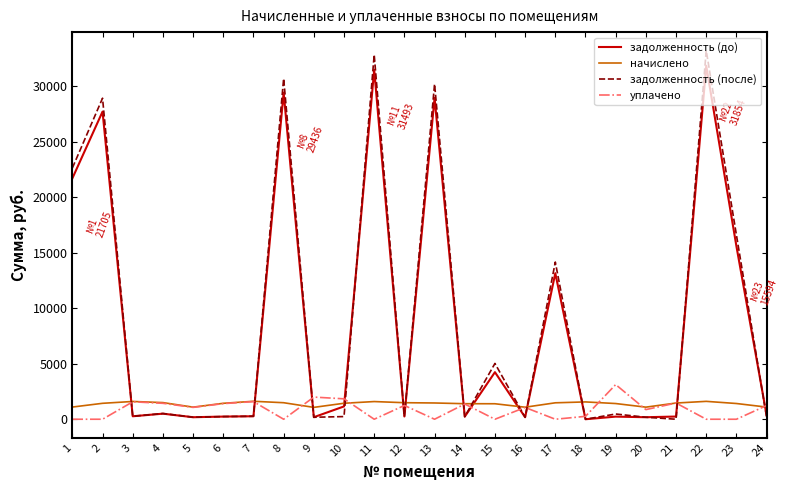

How many lines are shown in the chart?

4